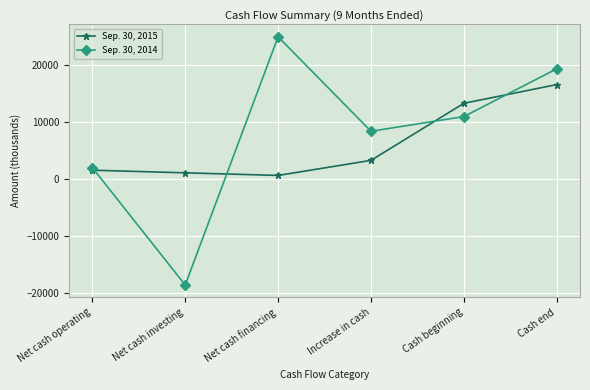

How many categories are shown in the chart?

6